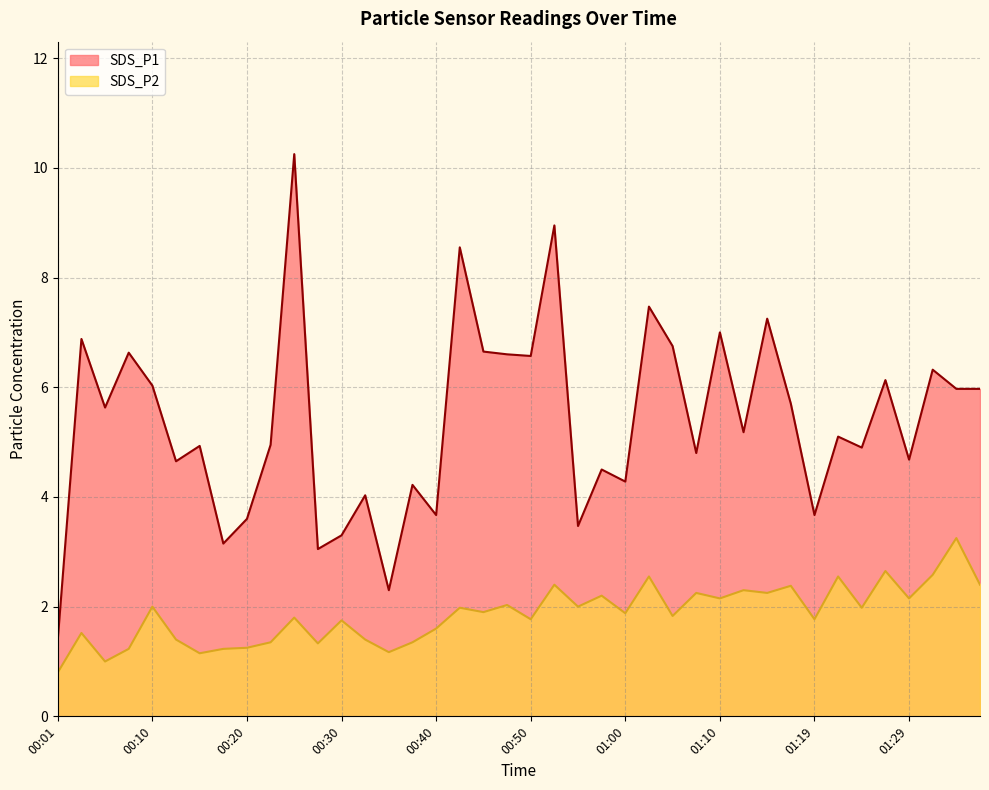

At which category does SDS_P2 reach its first local valley?

00:06